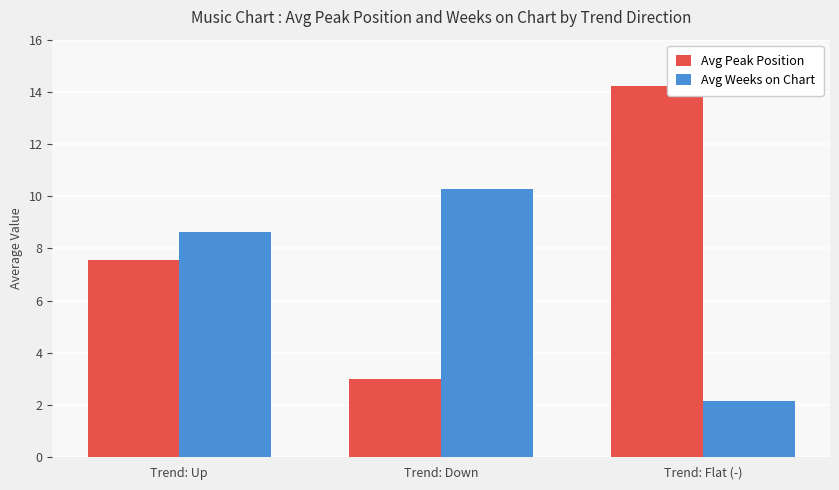

Reading left to right, list all the values displayed in this chart.

Avg Peak Position: 7.5	3.0	14.2
Avg Weeks on Chart: 8.6	10.3	2.1